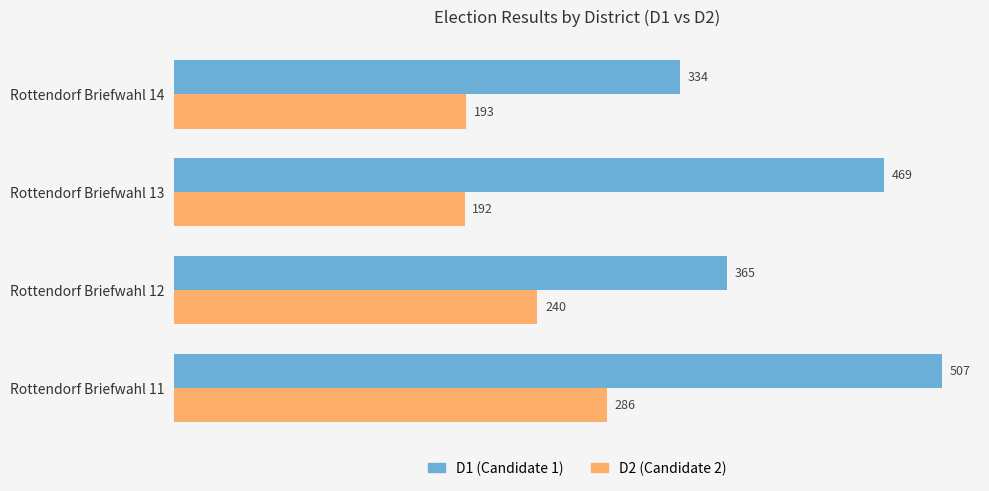

Is it true that D2 (Candidate 2) equals 342 at Rottendorf Briefwahl 12?

False